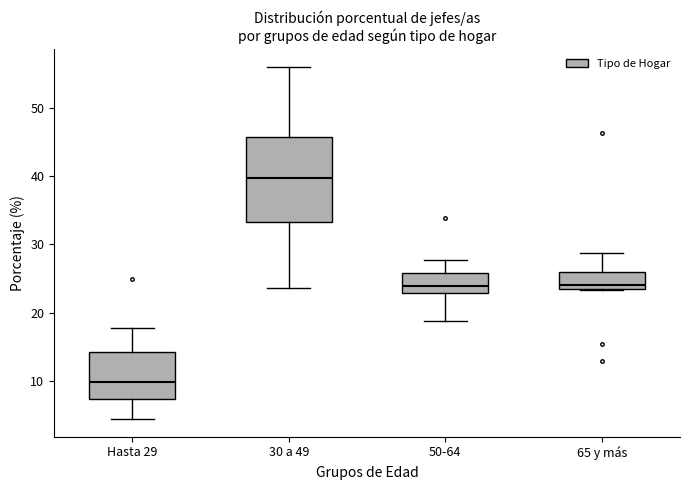

Which box's median line is the highest?

30 a 49